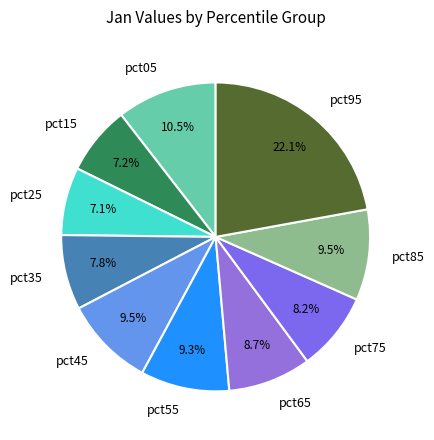

Which category has the biggest portion of the pie?

pct95